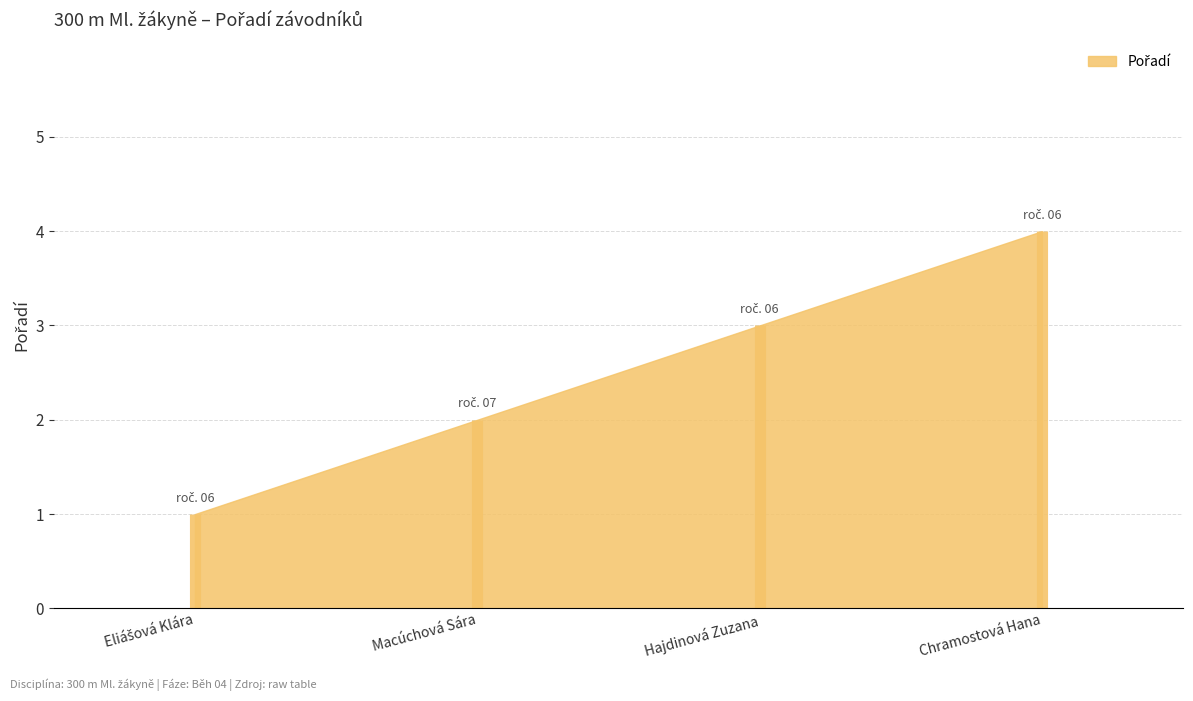

What is the difference between the maximum and minimum values?

3